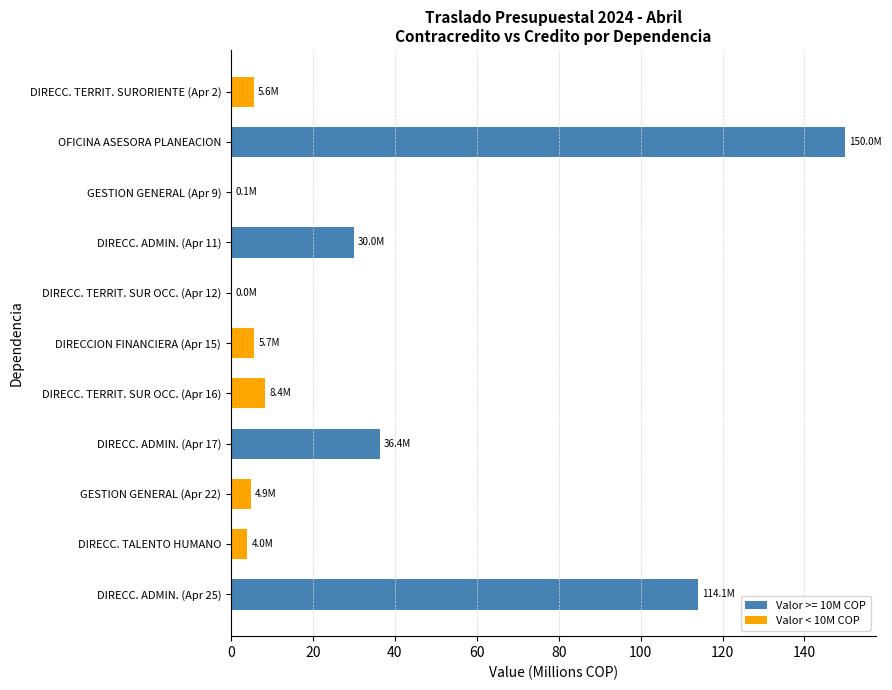

Which has a higher value, DIRECC. TERRIT. SUR OCC. (Apr 16) or GESTION GENERAL (Apr 22)?

DIRECC. TERRIT. SUR OCC. (Apr 16)